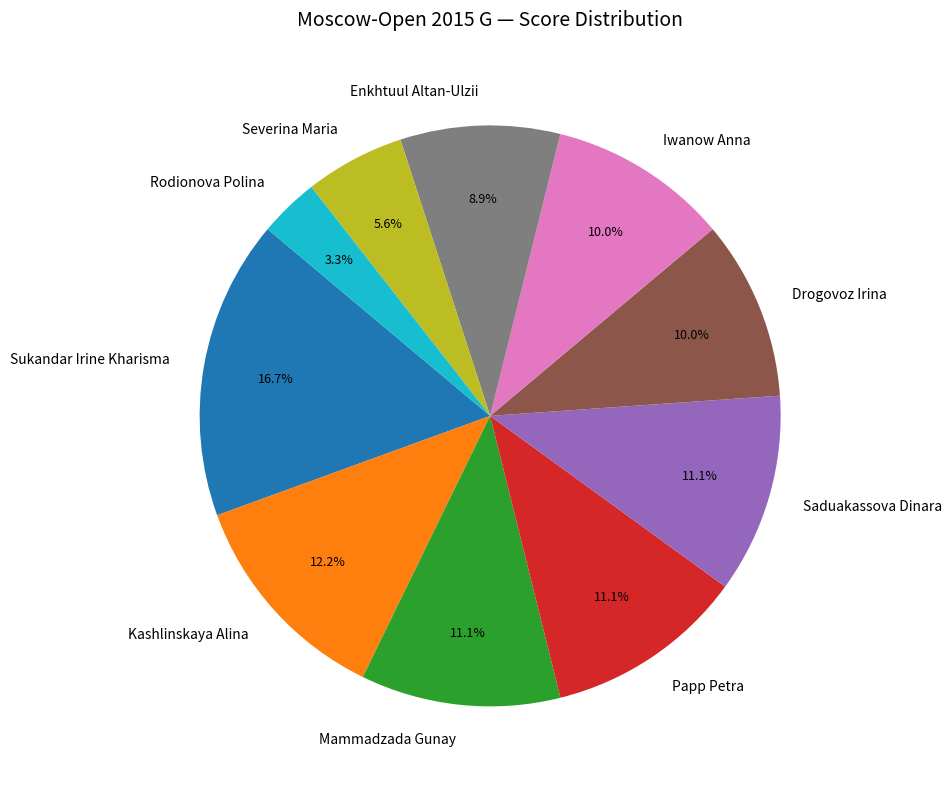

Is there a majority slice in this chart?

No